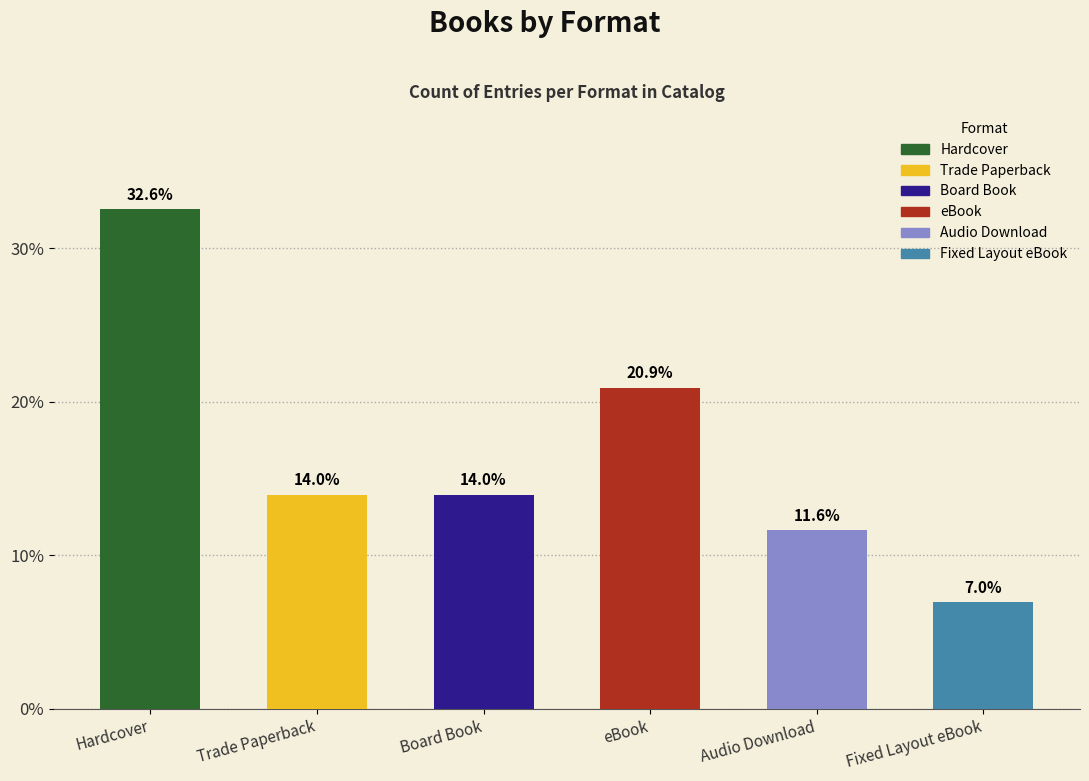

What is the label of the 6th bar from the right?

Hardcover